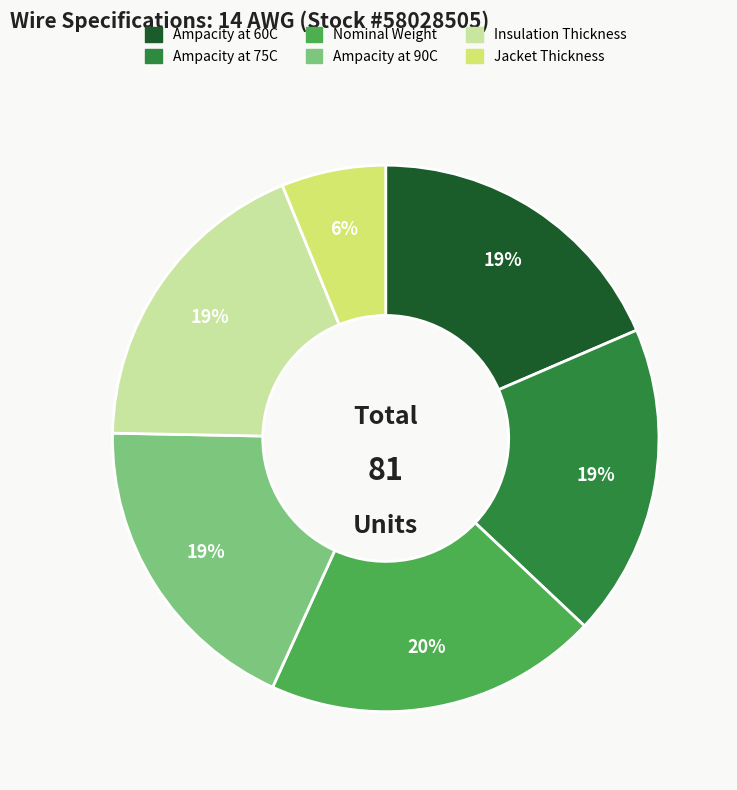

How many slices are in this pie chart?

6